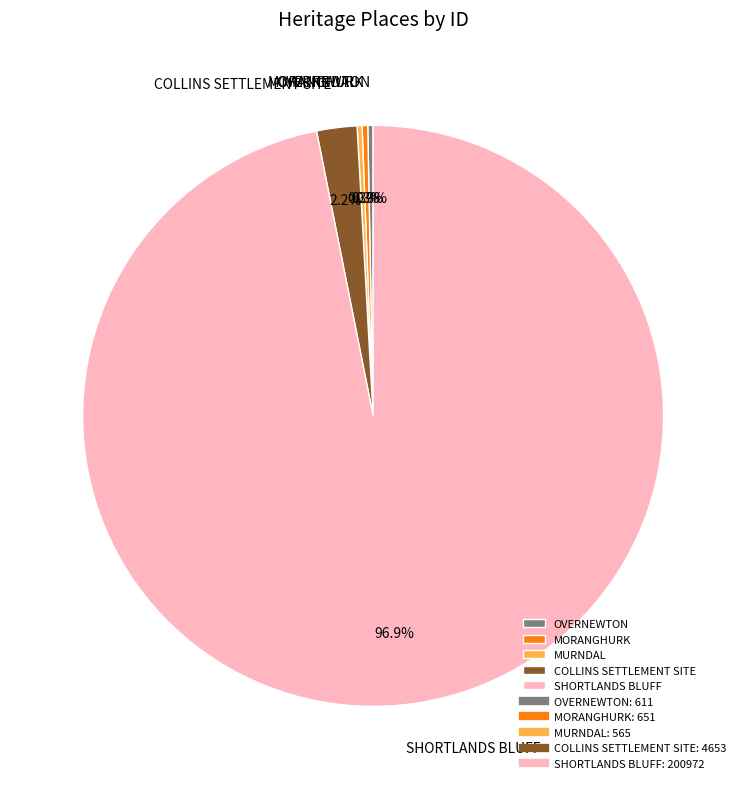

True or false: SHORTLANDS BLUFF accounts for 86% of the total.

False